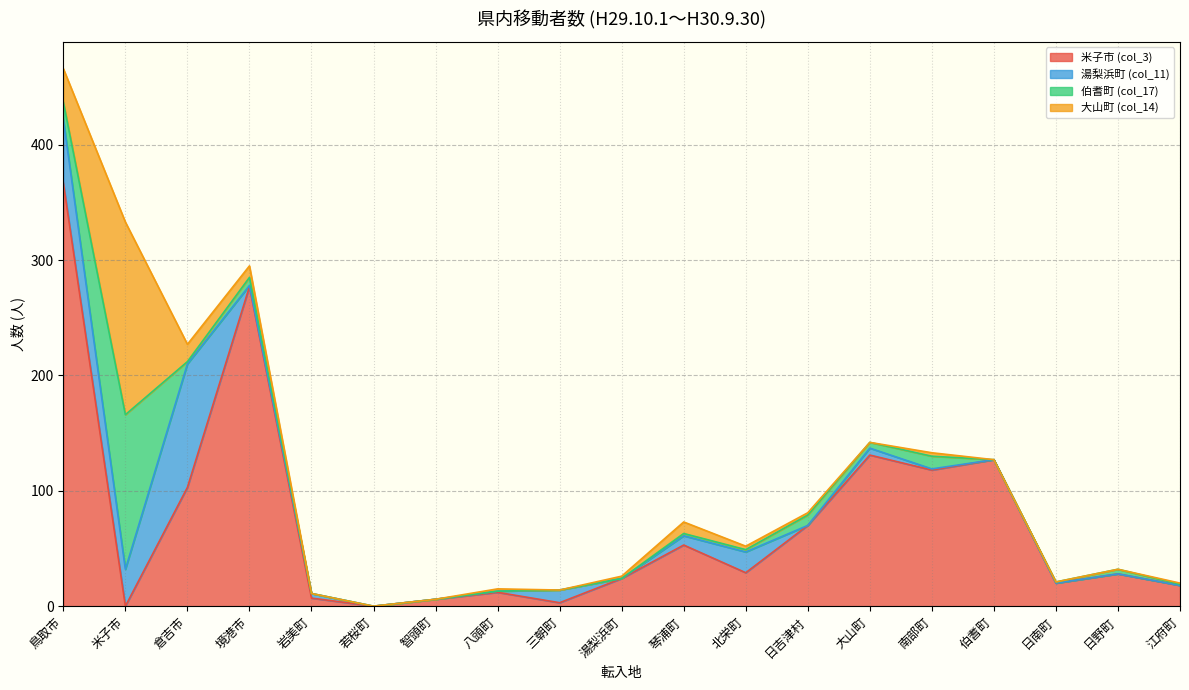

What is the average value of the 伯耆町 (col_17) series?

10